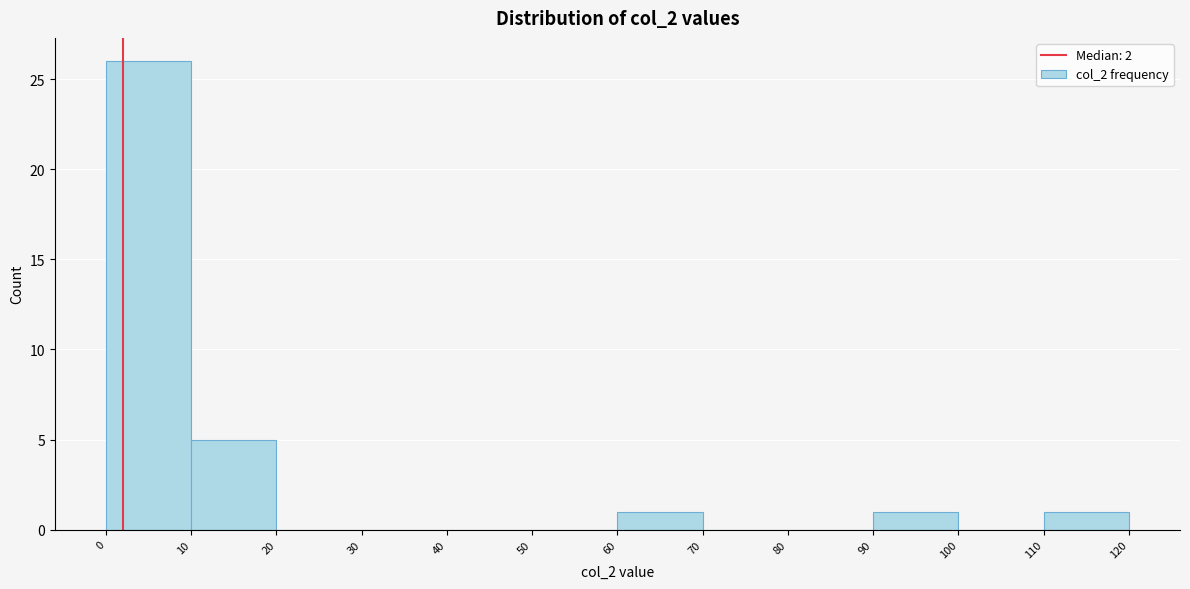

Which range on the x-axis has the tallest bar?

0 to 10